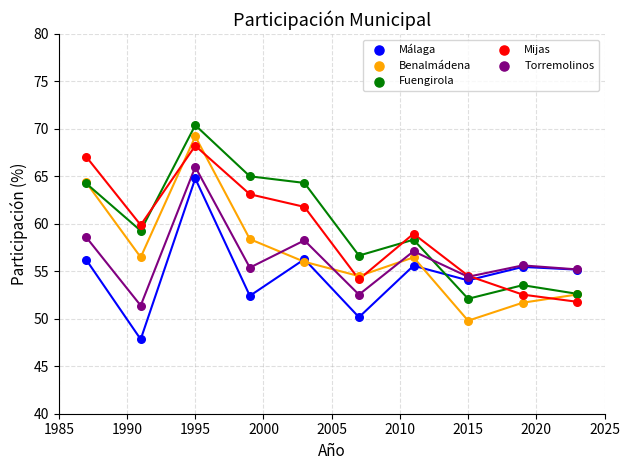

Which series has the widest spread of Y values?

Benalmádena